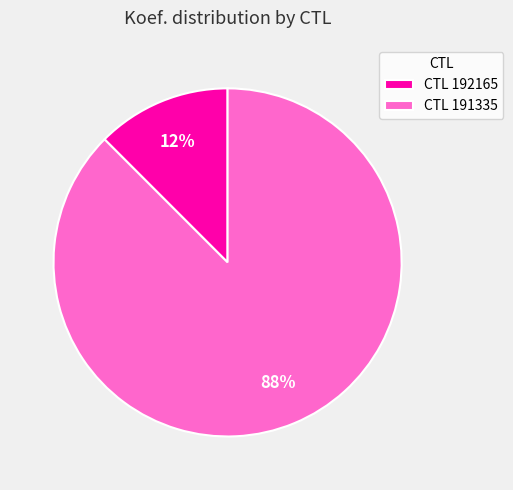

The CTL 191335 slice represents 80% of the pie. True or false?

False